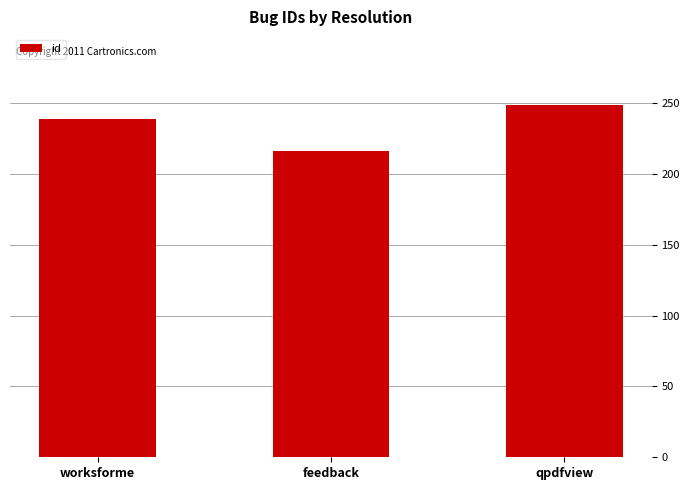

Which category has the highest value across all series?

qpdfview